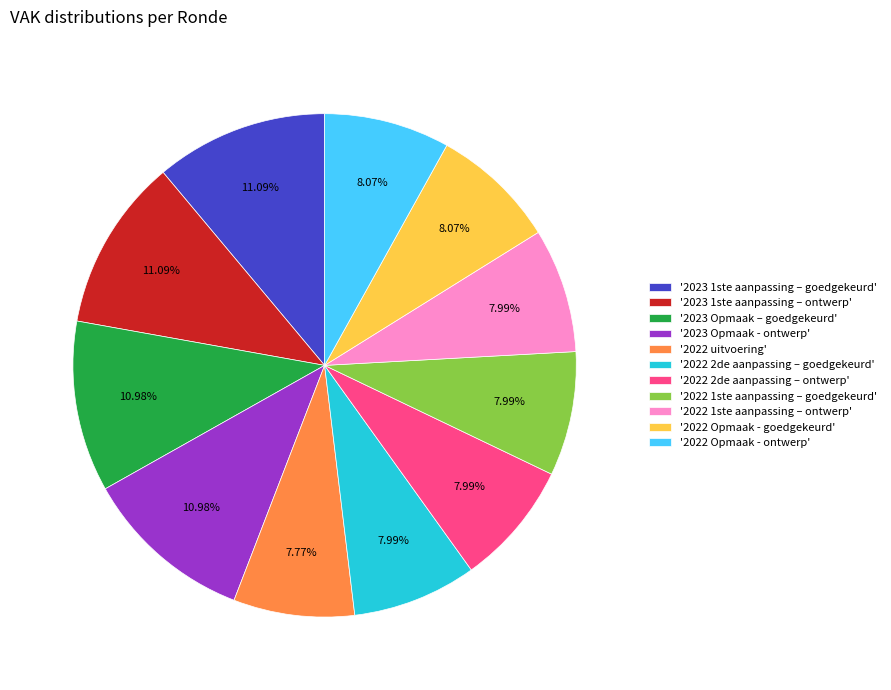

What is the ratio of the value at '2022 Opmaak - goedgekeurd' to the value at '2023 1ste aanpassing – goedgekeurd'?

0.7